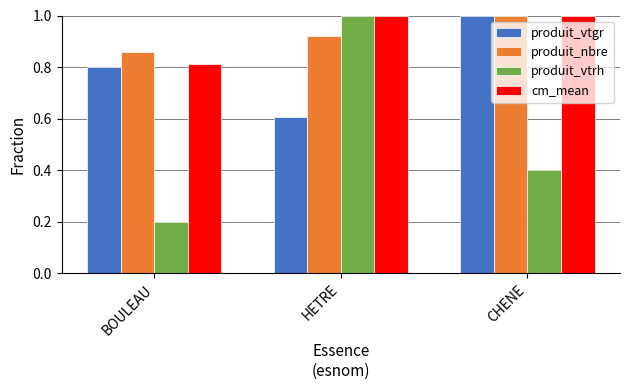

What is the maximum value shown in the chart?

1.0